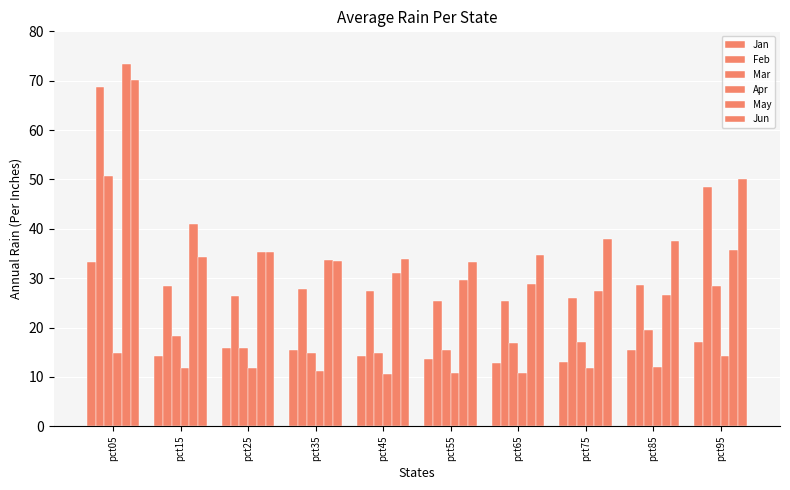

How many series are shown in this chart?

6